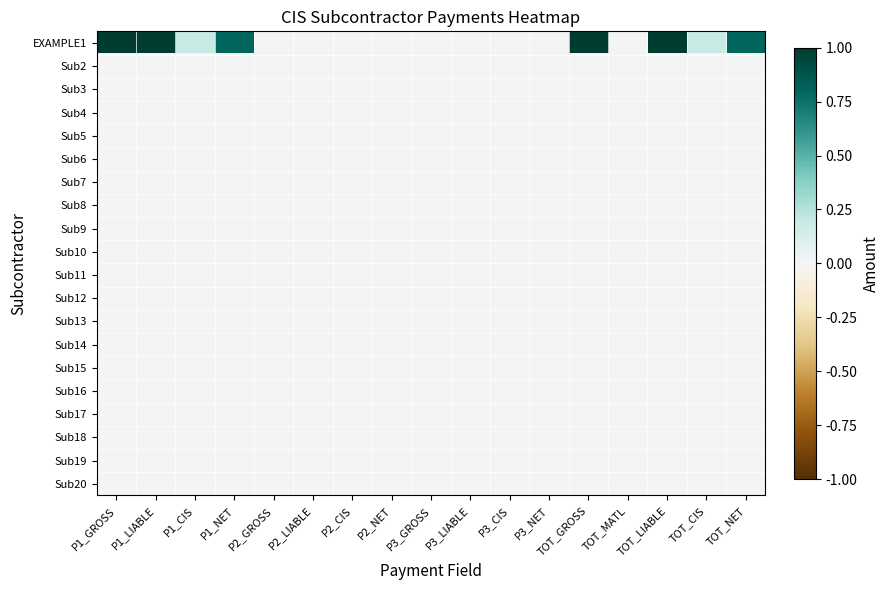

At how many categories does at least one series exceed 0?

8